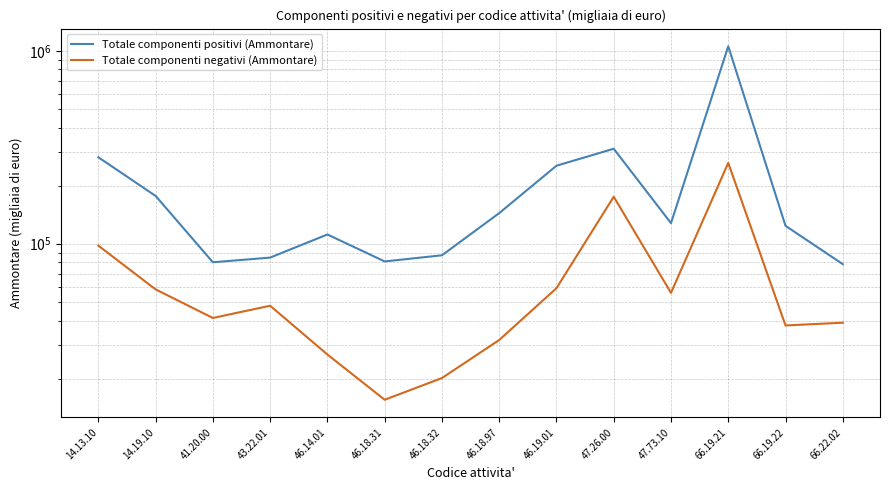

List the labels in order of Totale componenti negativi (Ammontare) value, largest first.

66.19.21, 47.26.00, 14.13.10, 46.19.01, 14.19.10, 47.73.10, 43.22.01, 41.20.00, 66.22.02, 66.19.22, 46.18.97, 46.14.01, 46.18.32, 46.18.31